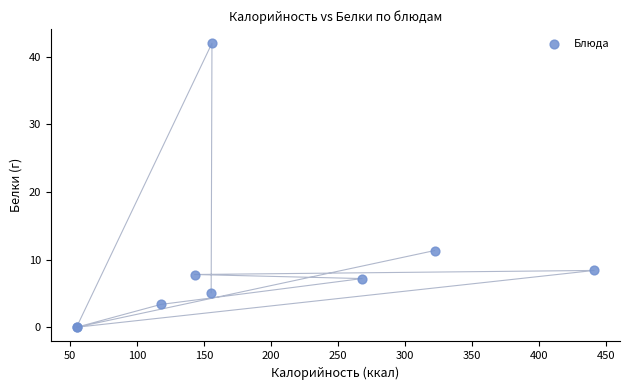

What Y value in the scatter plot is closest to 21?

11.3